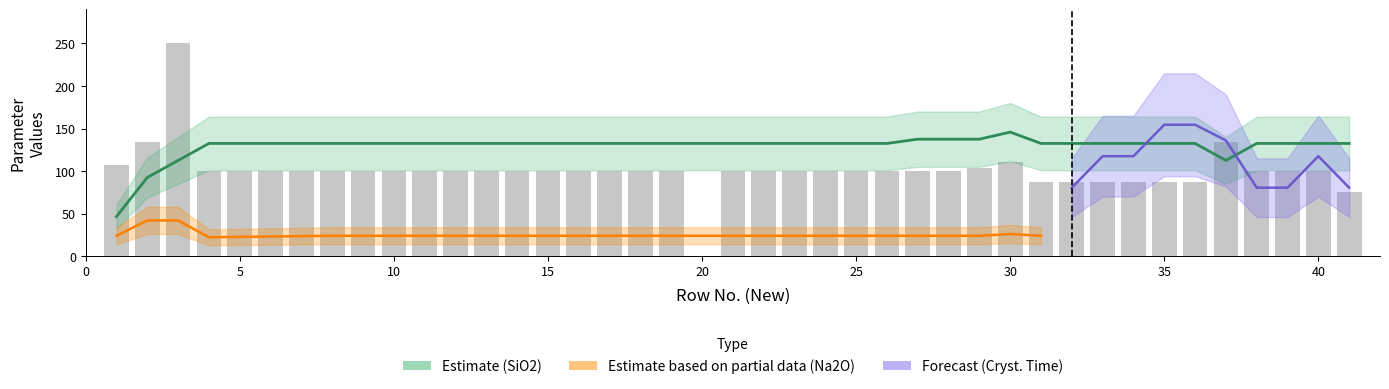

Which category has the highest value in the H2O_initial series?

3